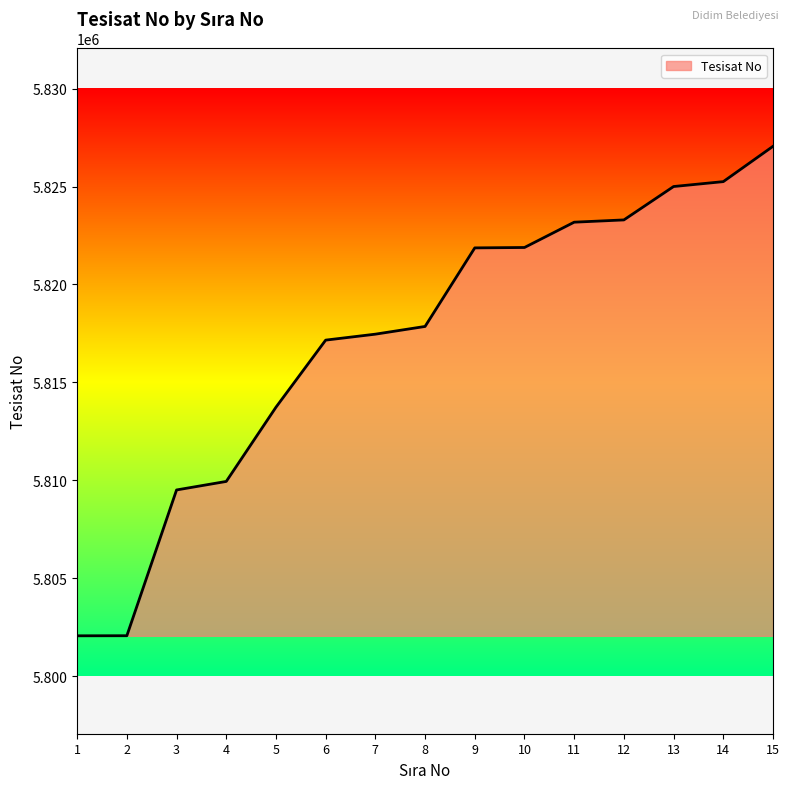

What is the change in value from 12 to 13?

+1705